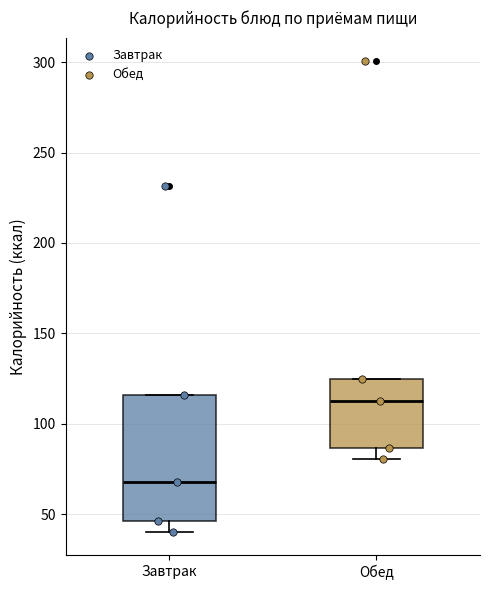

Comparing the boxes themselves (not the whiskers), which one is the tallest?

Завтрак